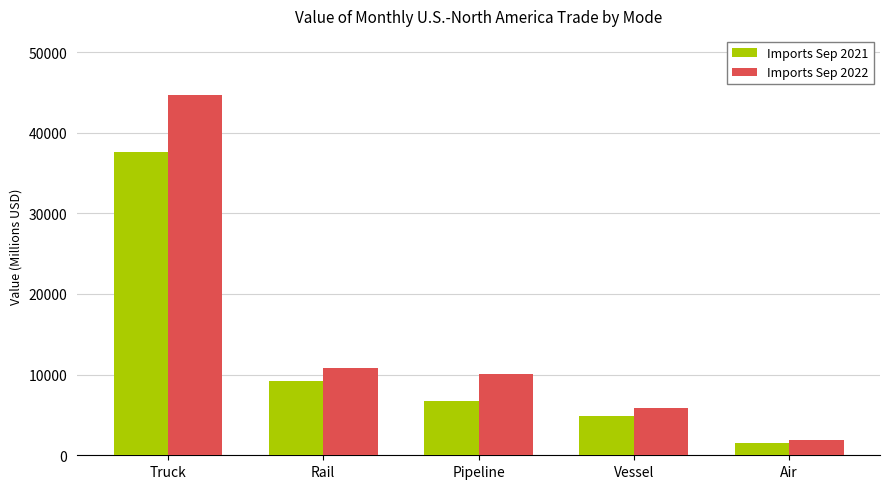

What is the label of the 5th bar from the right?

Truck